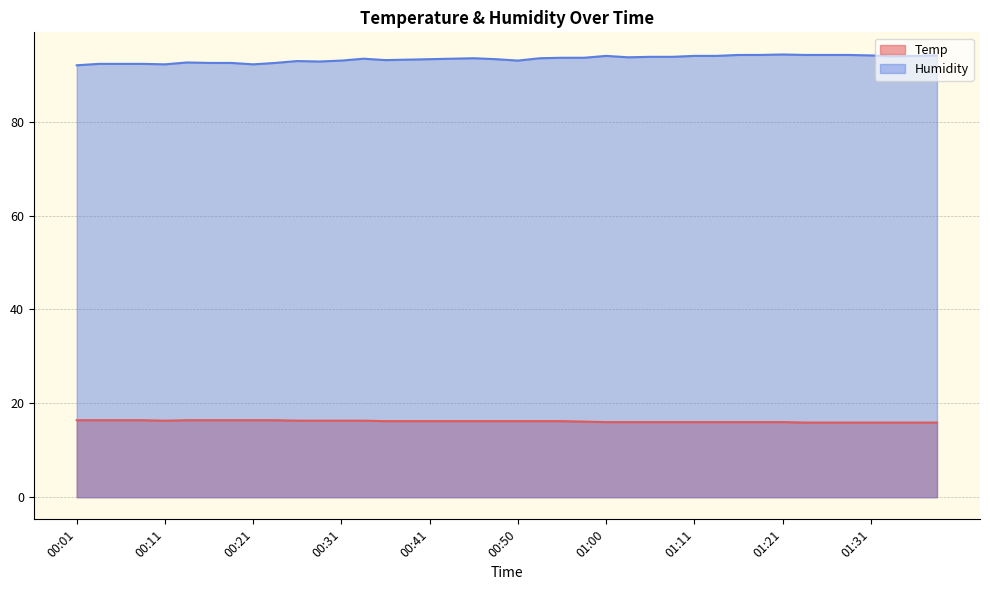

Which has a higher value, 01:16 or 01:33?

01:16